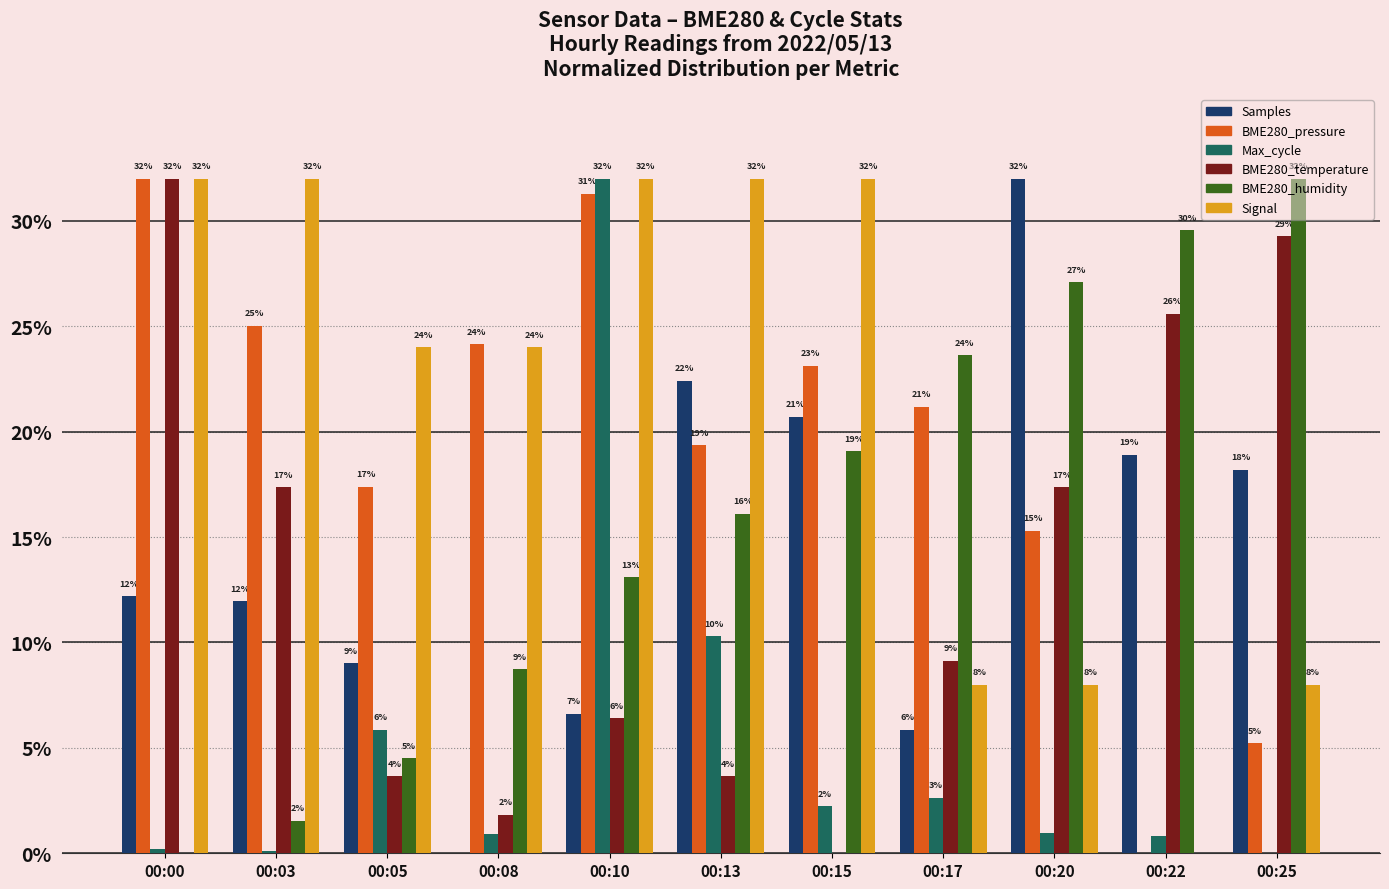

What is the sum of all Signal values?

232.0